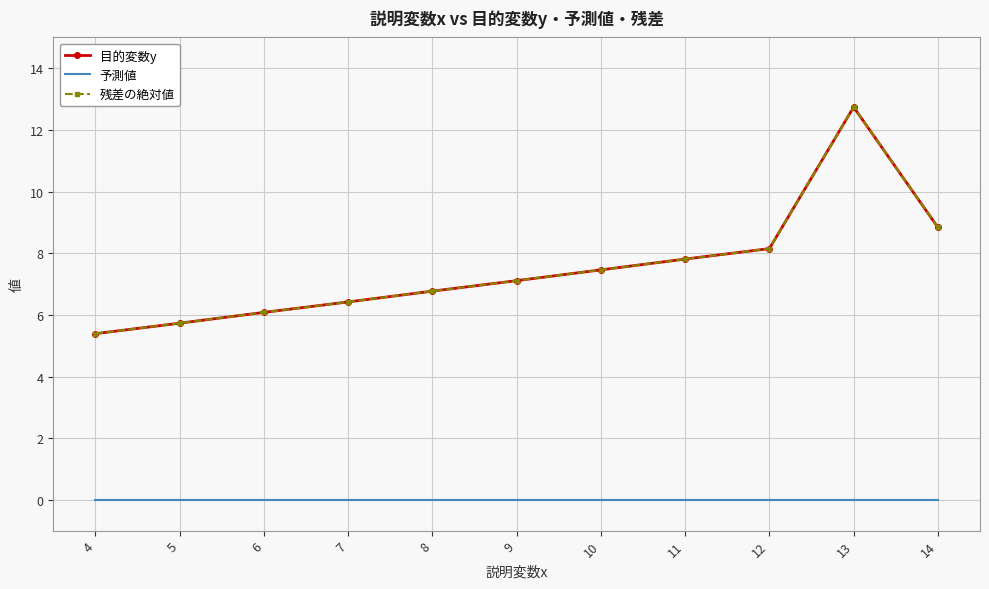

True or false: 残差の絶対値 has a value of 12.7 at 10.

False